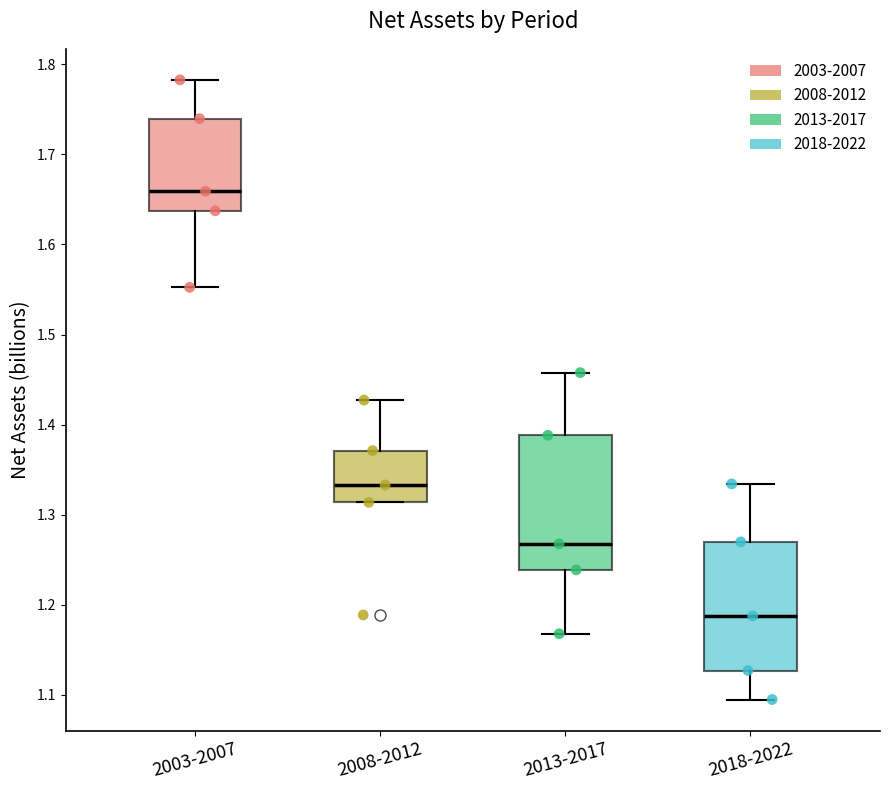

Where does the upper whisker of the box for 2008-2012 end on the y-axis? The values are not printed on the chart, so give them approximately, as read against the axis.

1.43